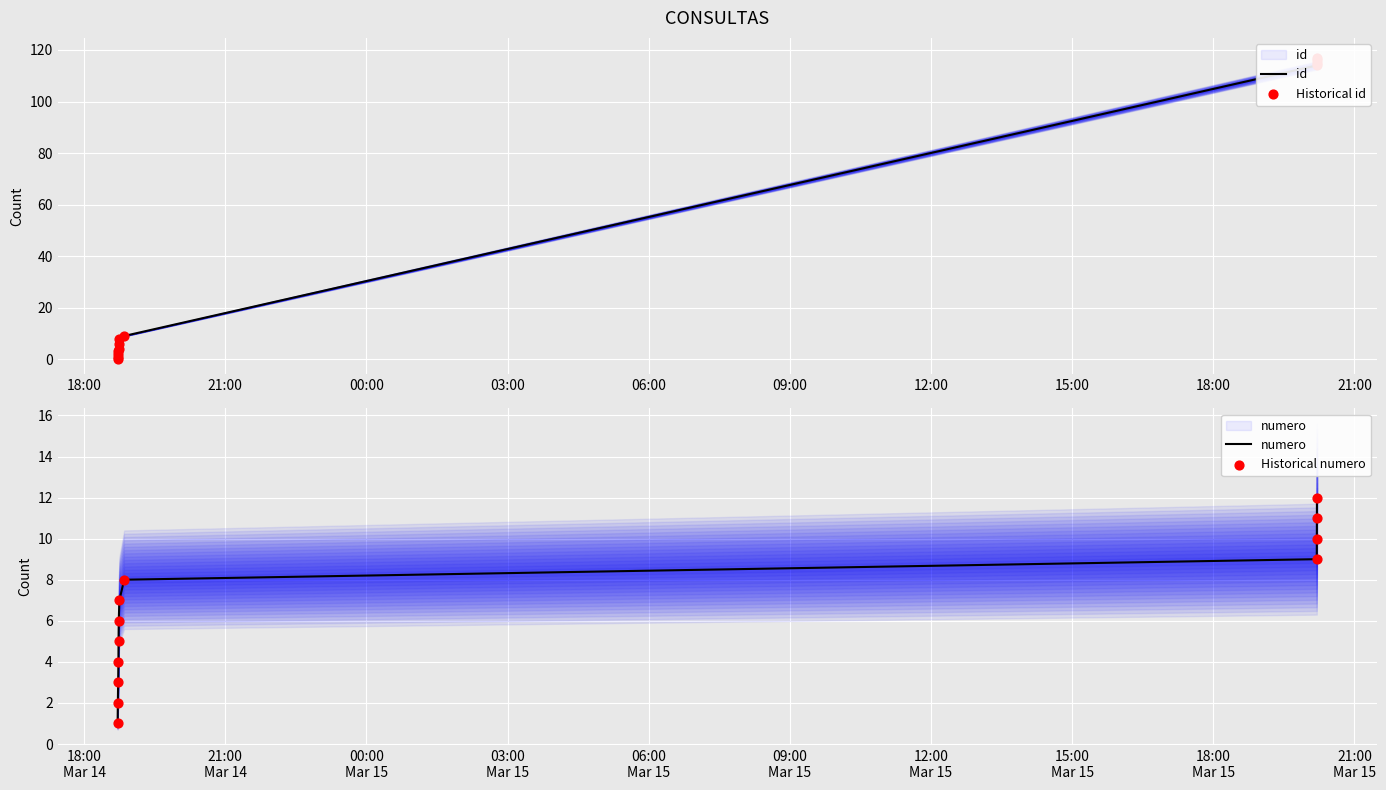

At how many categories does at least one series exceed 77?

4